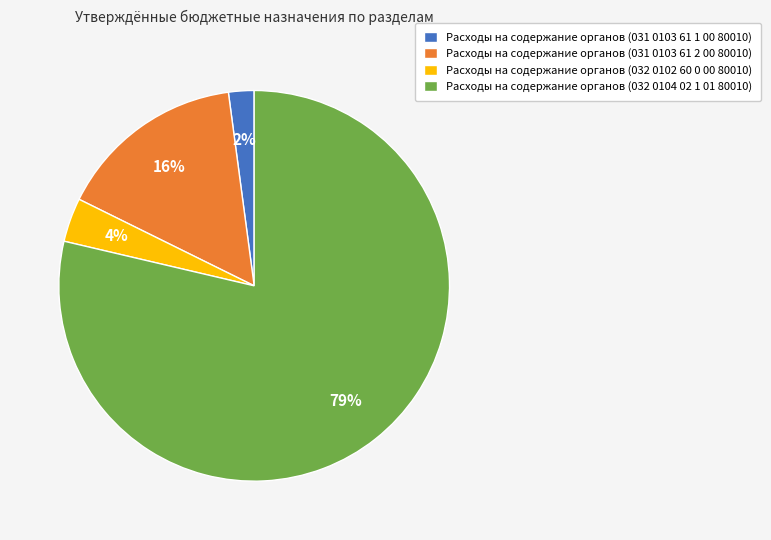

How many slices are in this pie chart?

4